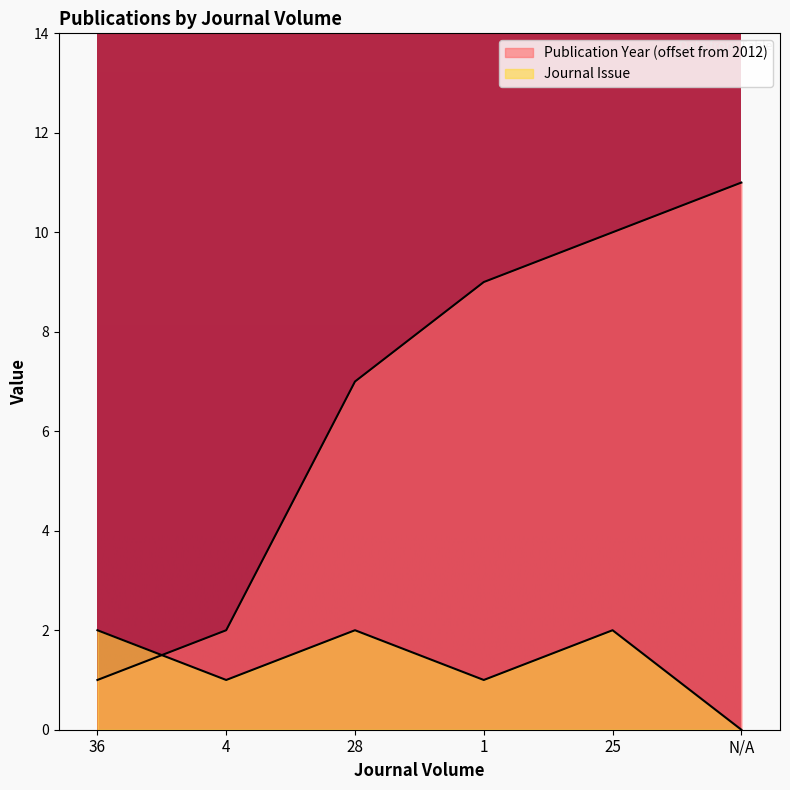

What is the sum of the Journal Issue values at 1 and 28?

3